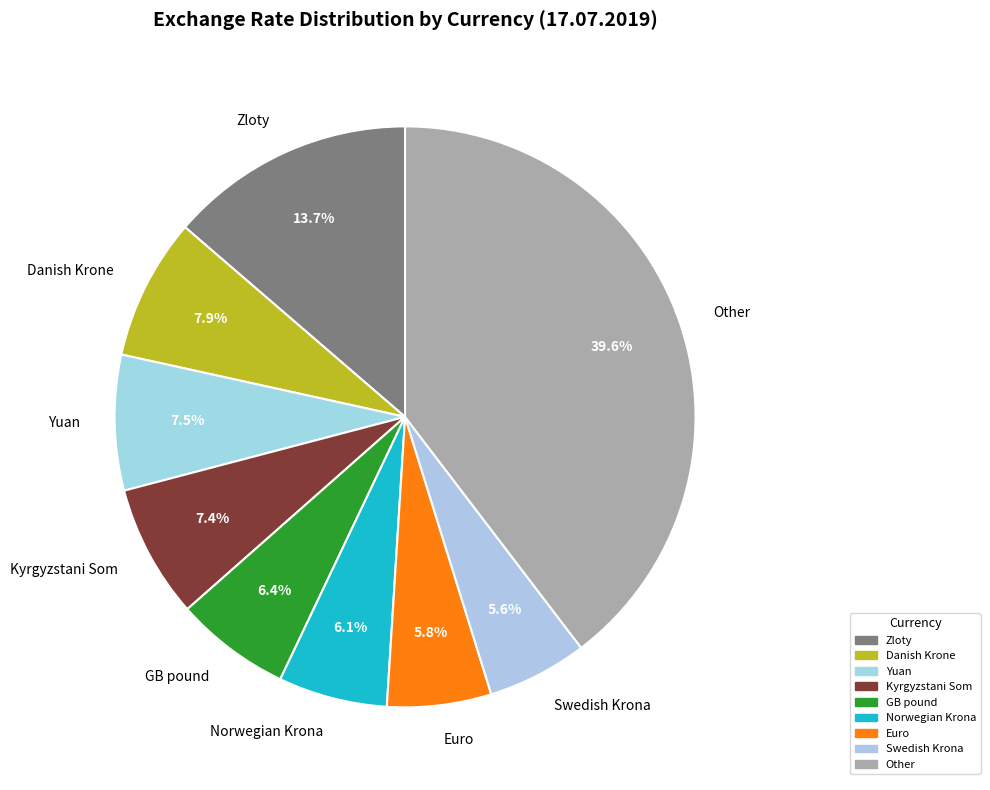

Is there a majority slice in this chart?

No